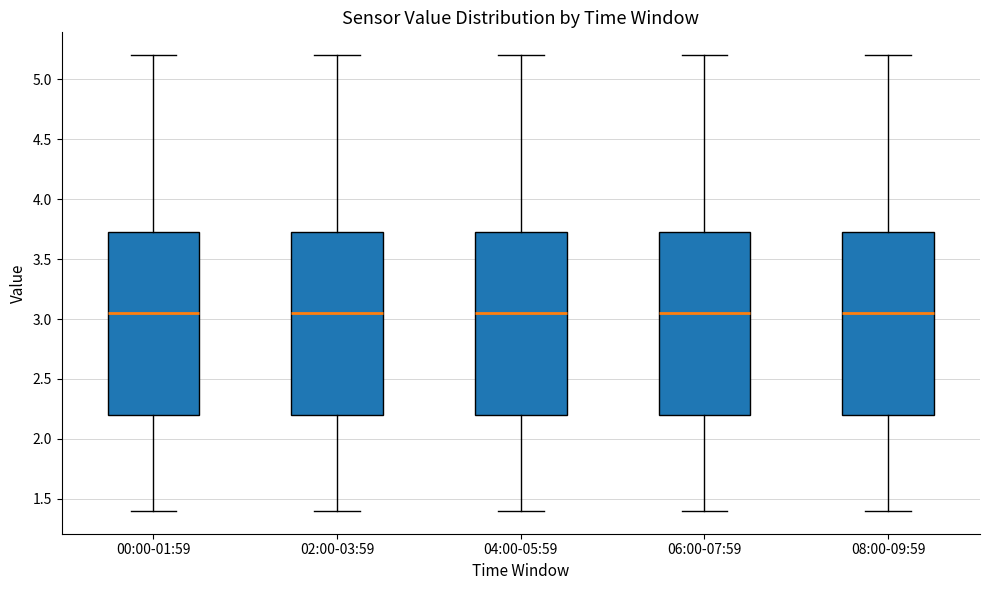

Reading left to right, transcribe this box plot: for each box, give where its median line is, the range the box spans, and where its two whiskers end, as read against the y-axis. The values are not printed on the chart, so give them approximately, as read against the axis.

00:00-01:59: median 3.05, box 2.20 to 3.75, whiskers 1.40 to 5.20
02:00-03:59: median 3.05, box 2.20 to 3.75, whiskers 1.40 to 5.20
04:00-05:59: median 3.05, box 2.20 to 3.75, whiskers 1.40 to 5.20
06:00-07:59: median 3.05, box 2.20 to 3.75, whiskers 1.40 to 5.20
08:00-09:59: median 3.05, box 2.20 to 3.75, whiskers 1.40 to 5.20